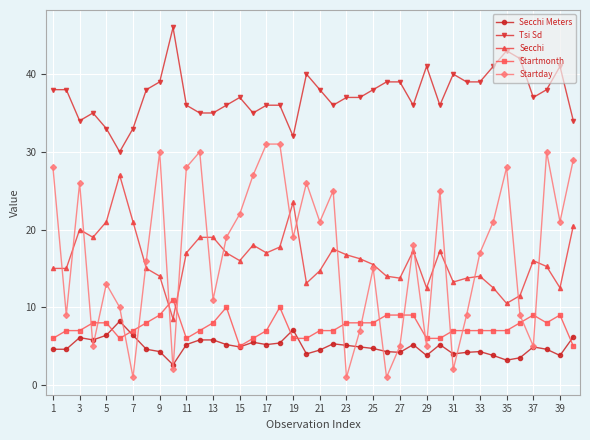

True or false: Secchi has more than 0 interior local peaks.

True